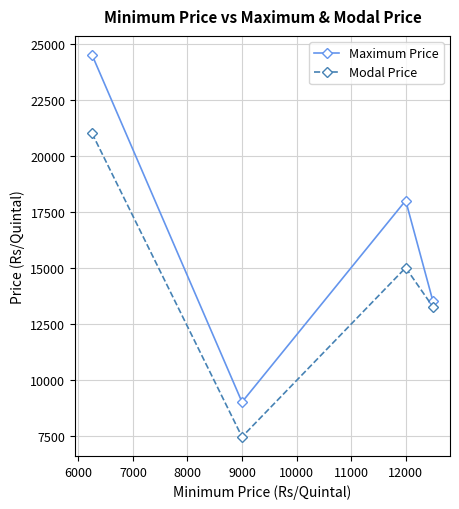

What are all the series names shown in the legend?

Maximum Price, Modal Price